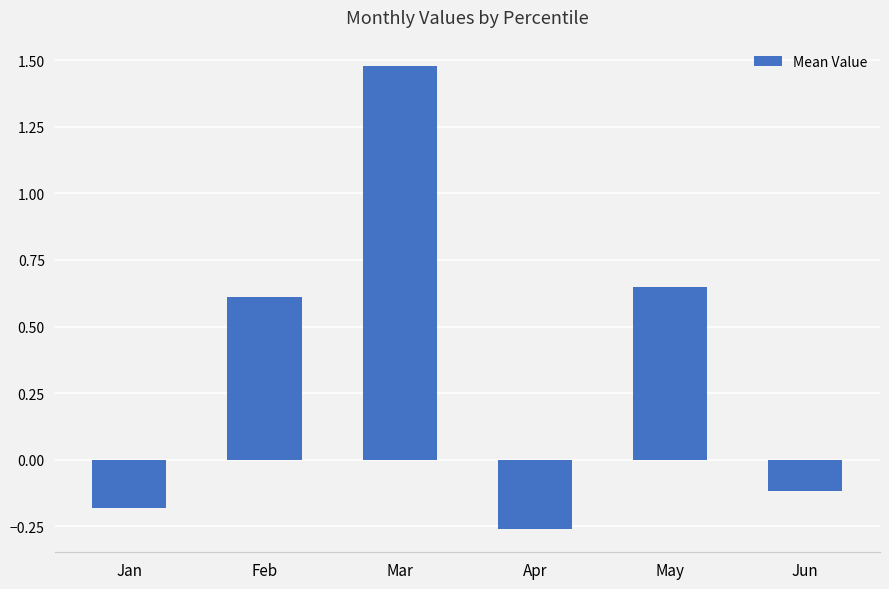

At which category does the chart reach its peak across all series?

Mar